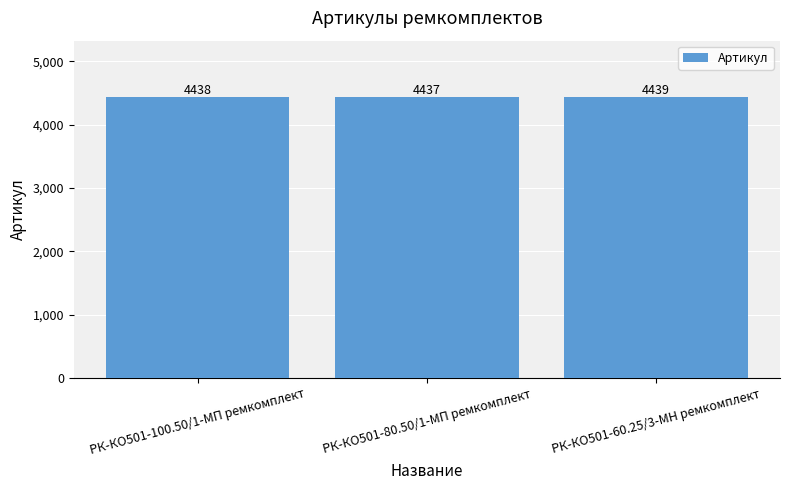

List the labels in order of value, largest first.

РК-КО501-60.25/3-МН ремкомплект, РК-КО501-100.50/1-МП ремкомплект, РК-КО501-80.50/1-МП ремкомплект